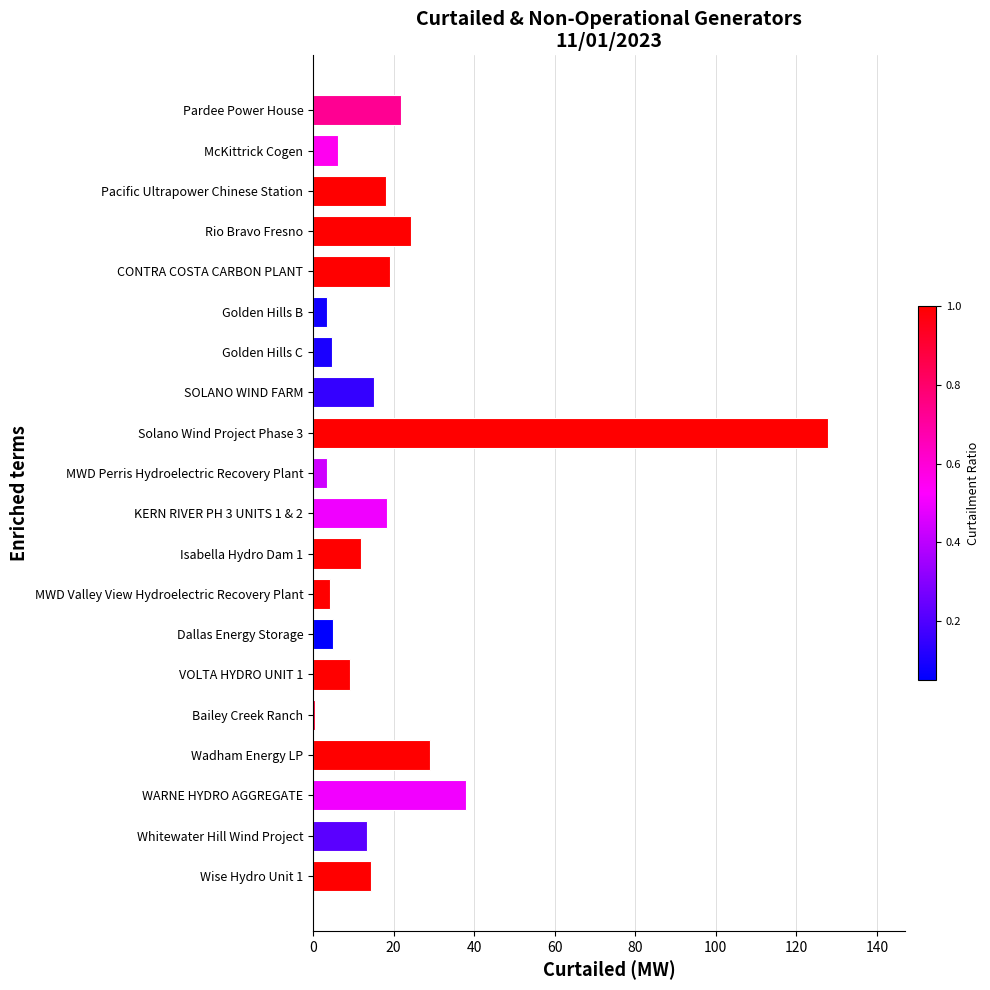

Are the bars horizontal?

Yes